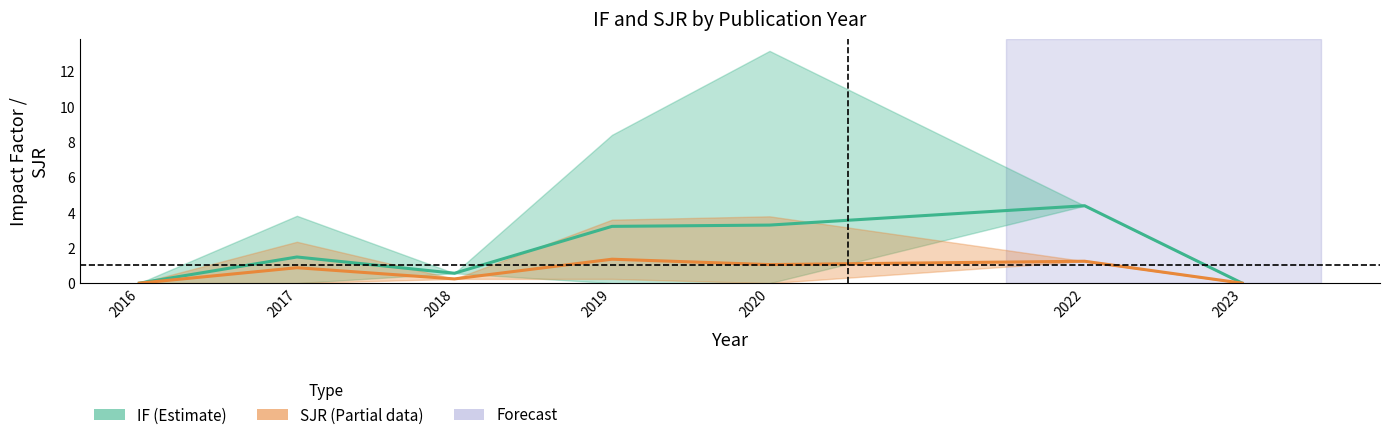

True or false: IF (mean) and SJR (mean) cross at least once.

False